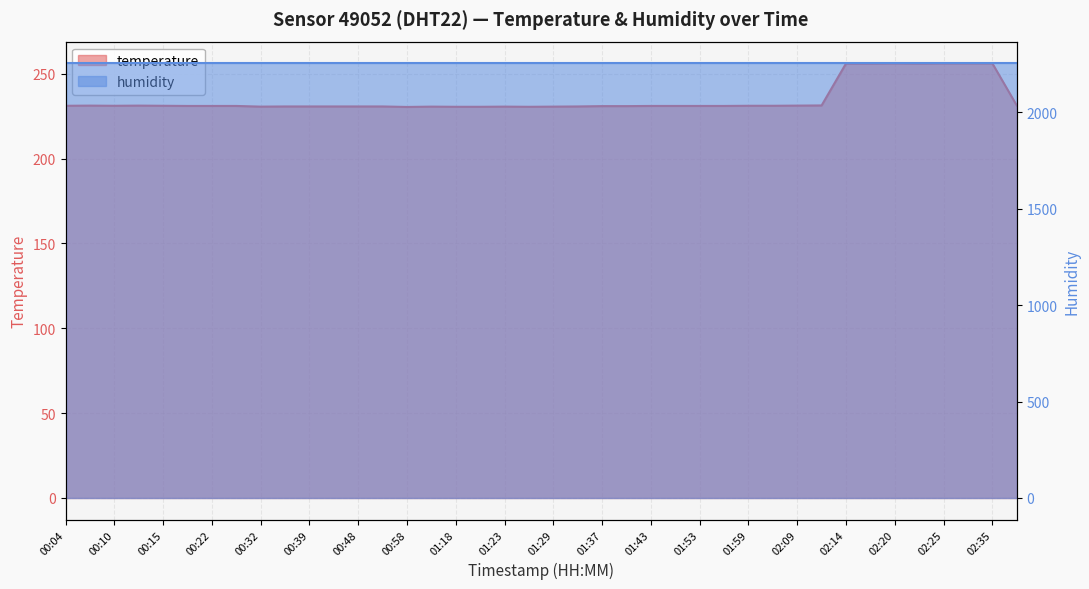

At which category does the chart reach its peak across all series?

02:20